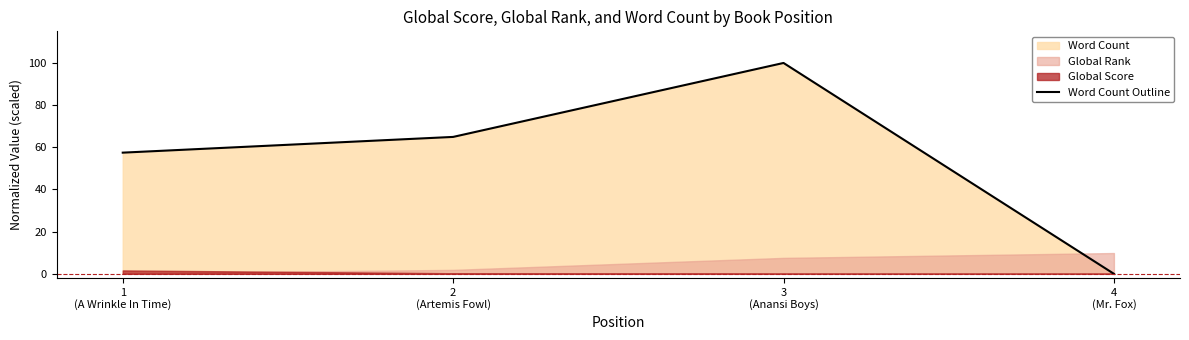

What is the change in value from 1
(A Wrinkle In Time) to 3
(Anansi Boys)?

+42.5